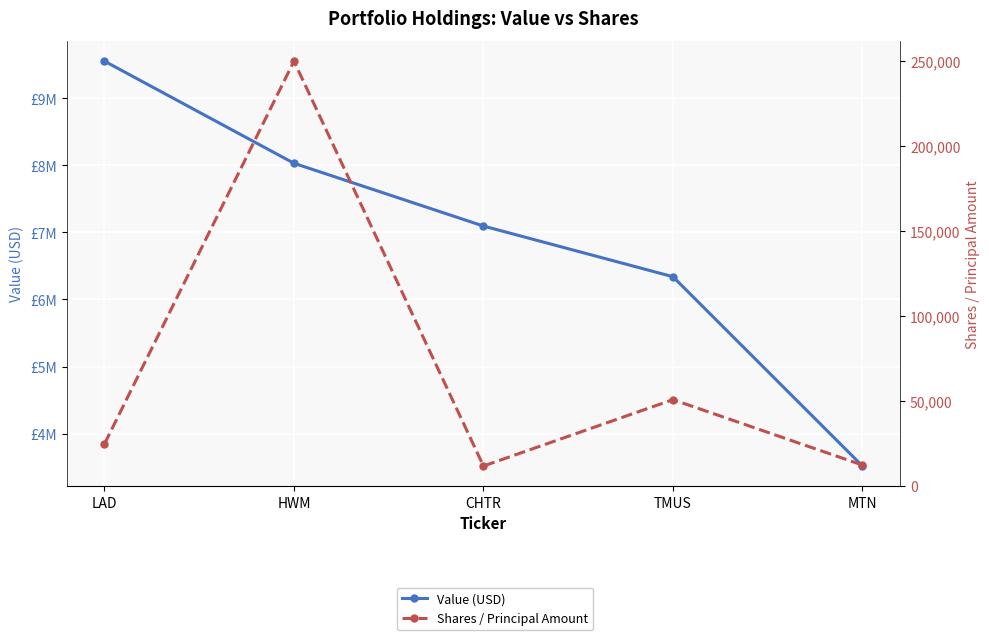

What is the difference between the Shares / Principal Amount values at TMUS and LAD?

26100